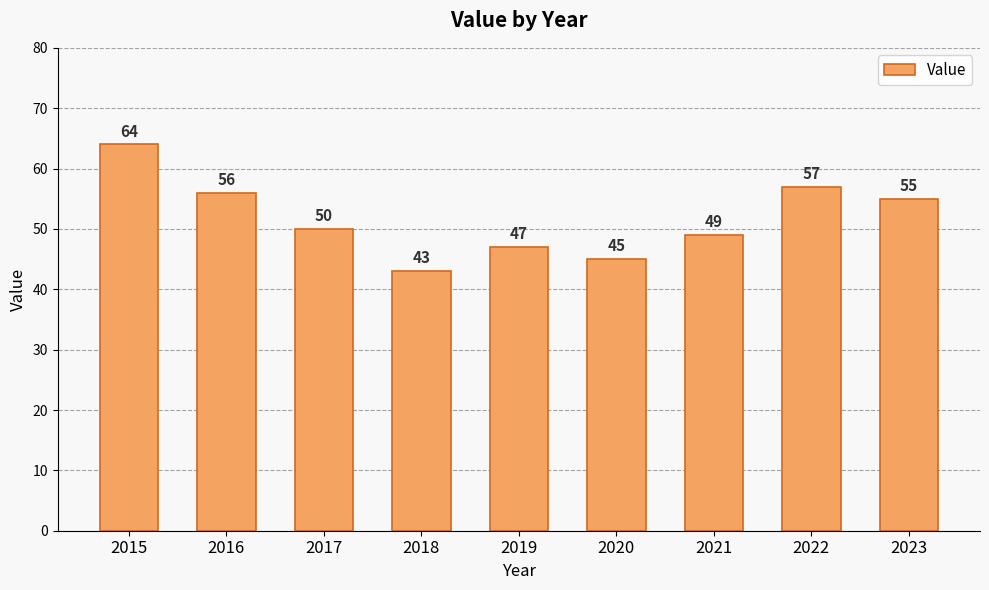

Reading left to right, what are all the values shown in this chart?

64	56	50	43	47	45	49	57	55